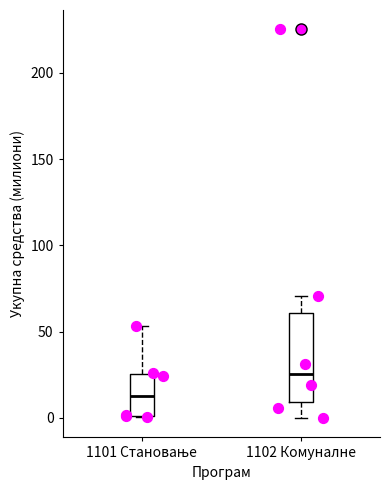

Reading left to right, transcribe this box plot: for each box, give where its median line is, the range the box spans, and where its two whiskers end, as read against the y-axis. The values are not printed on the chart, so give them approximately, as read against the axis.

1101 Становање: median 15, box 0 to 25, whiskers 0 to 55
1102 Комуналне: median 25, box 10 to 60, whiskers 0 to 70